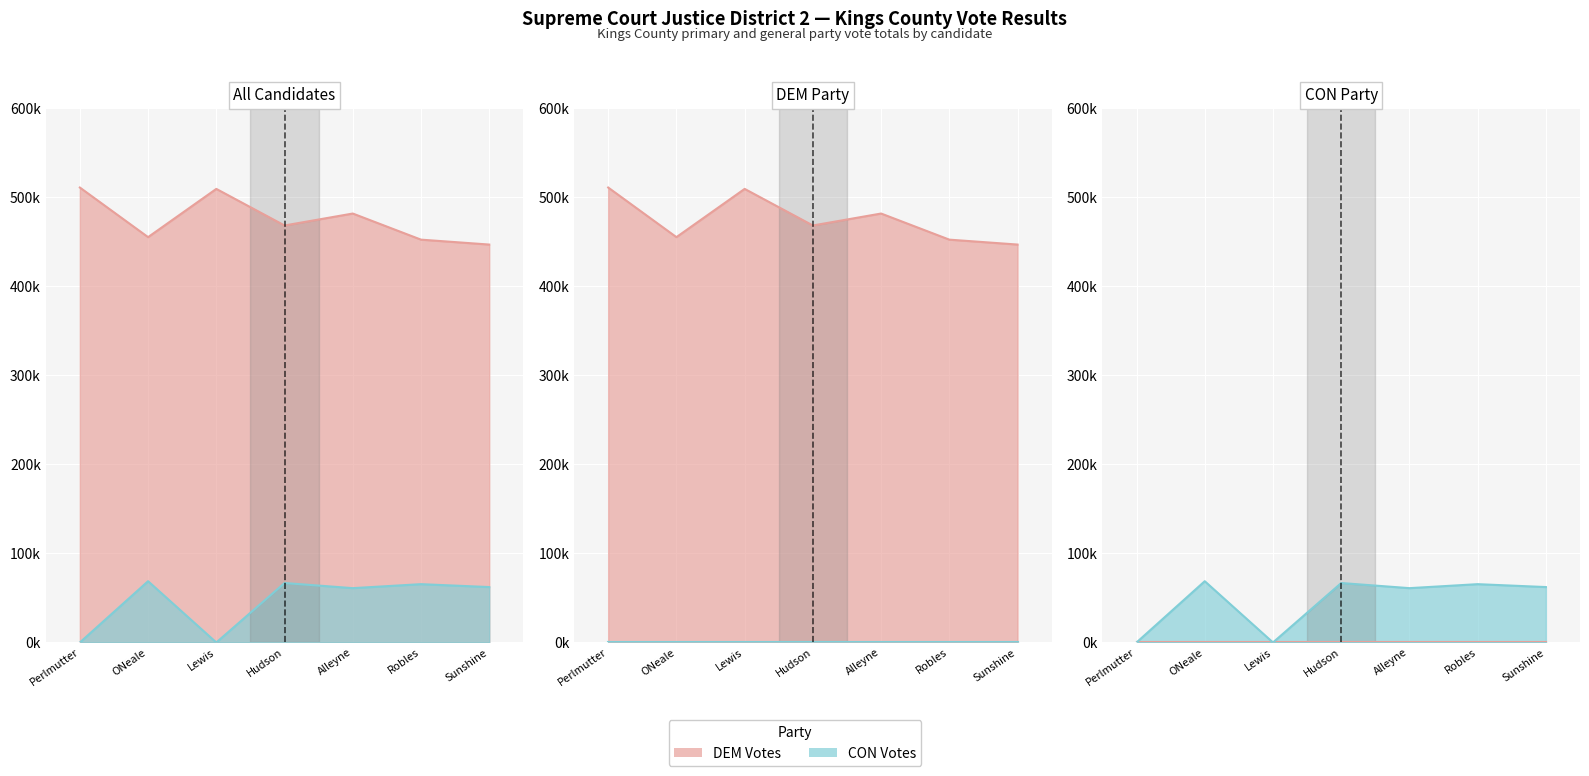

Which series changed the most between ONeale and Robles?

CON Votes